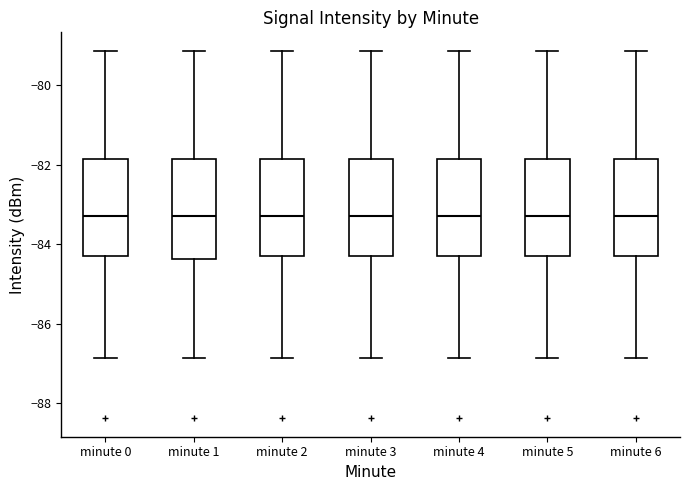

Where is the upper edge of the box for minute 3 on the y-axis? The values are not printed on the chart, so give them approximately, as read against the axis.

-81.8